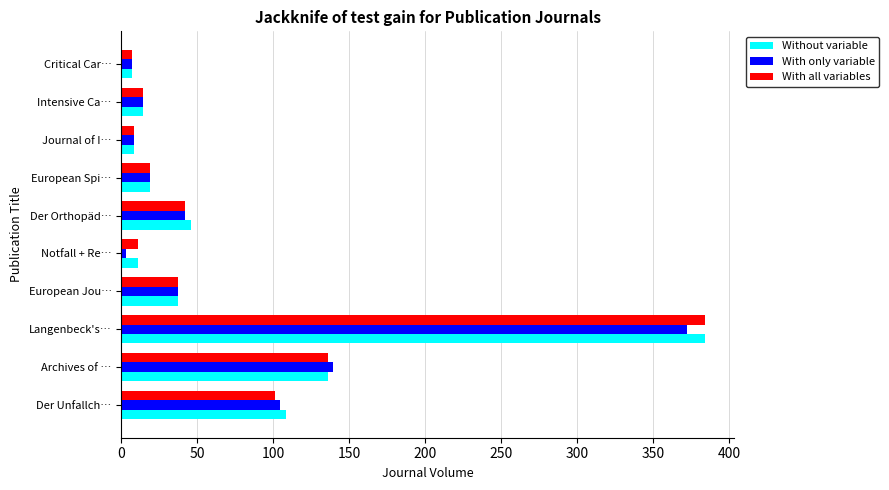

What is the total value across all series at Intensive Ca…?

42